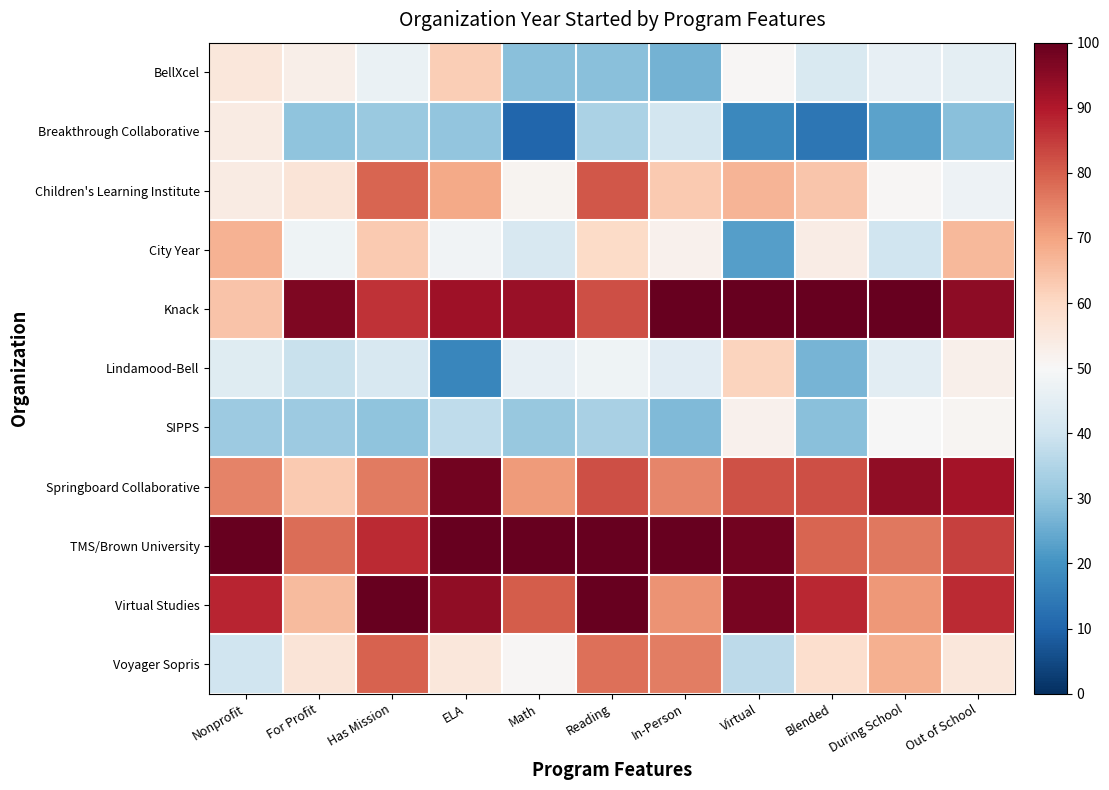

Reading left to right, what are all the values shown in this chart?

BellXcel: Nonprofit=55.8	For Profit=53.1	Has Mission=46.5	ELA=62.5	Math=29.2	Reading=29.2	In-Person=26.3	Virtual=50.5	Blended=42.6	During School=45.8	Out of School=45.2
Breakthrough Collaborative: Nonprofit=54.1	For Profit=30.0	Has Mission=31.4	ELA=30.5	Math=10.5	Reading=34.1	In-Person=40.7	Virtual=18.0	Blended=13.7	During School=23.4	Out of School=29.2
Children's Learning Institute: Nonprofit=54.2	For Profit=56.5	Has Mission=79.1	ELA=69.0	Math=51.5	Reading=80.9	In-Person=63.2	Virtual=66.9	Blended=63.7	During School=50.6	Out of School=47.4
City Year: Nonprofit=67.4	For Profit=47.9	Has Mission=63.2	ELA=48.1	Math=41.9	Reading=59.5	In-Person=52.2	Virtual=22.6	Blended=53.8	During School=40.0	Out of School=66.2
Knack: Nonprofit=64.4	For Profit=96.5	Has Mission=86.0	ELA=92.2	Math=93.0	Reading=82.2	In-Person=100.0	Virtual=99.9	Blended=100.0	During School=100.0	Out of School=94.6
Lindamood-Bell: Nonprofit=43.8	For Profit=38.8	Has Mission=42.0	ELA=17.5	Math=45.9	Reading=47.8	In-Person=44.3	Virtual=61.0	Blended=26.9	During School=44.6	Out of School=52.4
SIPPS: Nonprofit=32.0	For Profit=31.9	Has Mission=30.0	ELA=37.4	Math=31.0	Reading=33.8	In-Person=28.0	Virtual=52.3	Blended=29.0	During School=49.7	Out of School=50.9
Springboard Collaborative: Nonprofit=74.7	For Profit=63.2	Has Mission=75.9	ELA=98.3	Math=71.1	Reading=82.4	In-Person=74.3	Virtual=81.8	Blended=82.2	During School=94.3	Out of School=91.6
TMS/Brown University: Nonprofit=100.0	For Profit=77.8	Has Mission=87.2	ELA=100.0	Math=100.0	Reading=100.0	In-Person=100.0	Virtual=98.4	Blended=79.3	During School=76.4	Out of School=84.4
Virtual Studies: Nonprofit=88.2	For Profit=65.9	Has Mission=100.0	ELA=94.4	Math=80.3	Reading=100.0	In-Person=72.5	Virtual=97.3	Blended=87.7	During School=71.9	Out of School=87.3
Voyager Sopris: Nonprofit=40.2	For Profit=56.3	Has Mission=79.4	ELA=55.8	Math=50.5	Reading=77.7	In-Person=75.6	Virtual=37.1	Blended=58.3	During School=67.7	Out of School=55.7